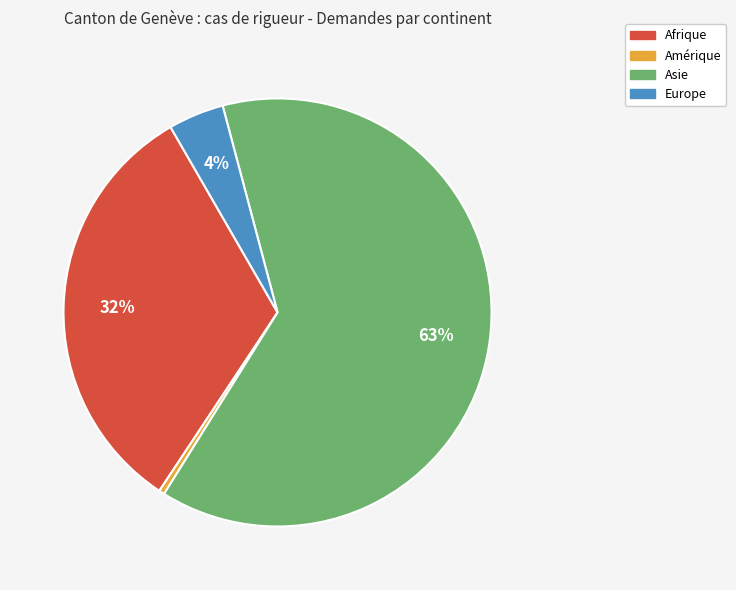

To the nearest percent, what portion does Europe represent?

4%